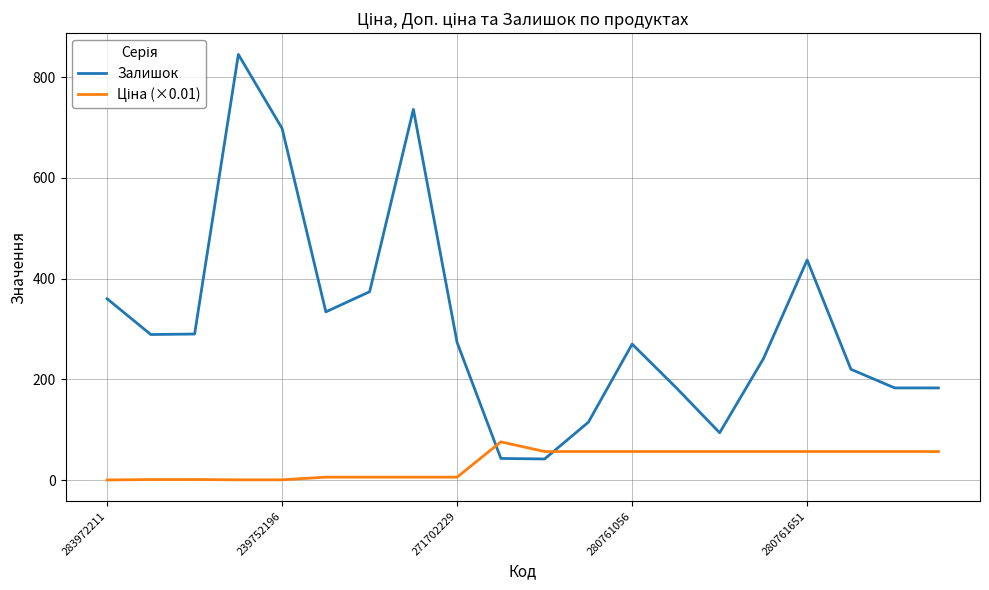

What is the difference between the maximum and minimum values in the Залишок series?

803.0